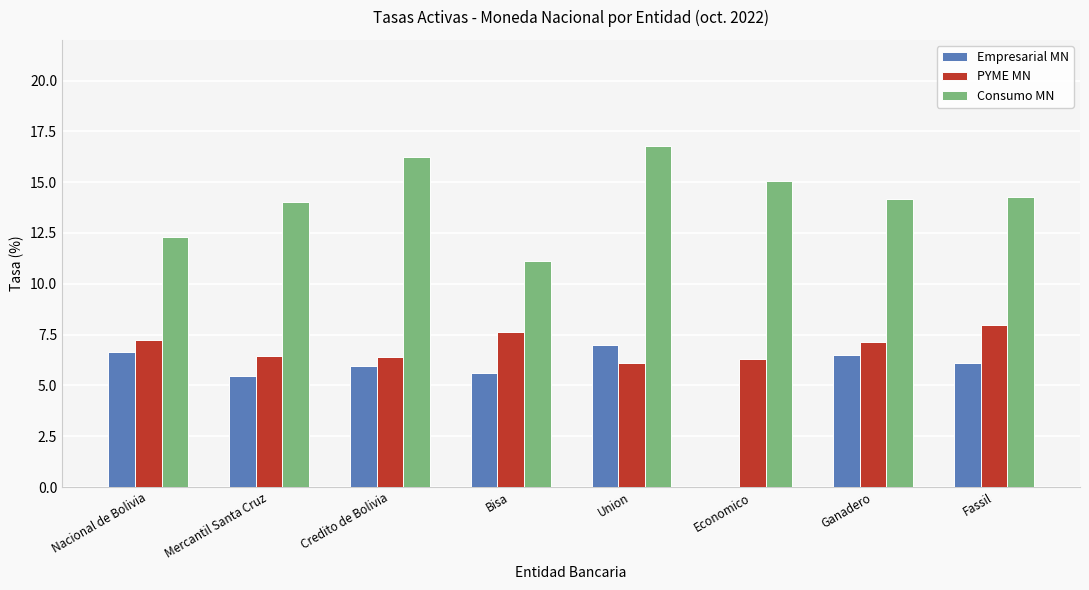

At which category is the sum across all series the highest?

Union